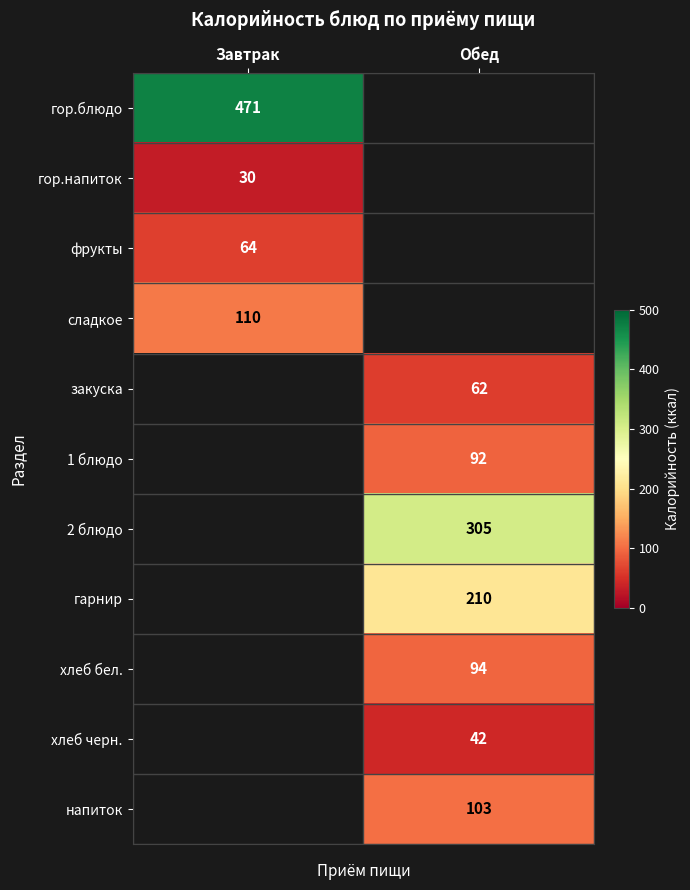

True or false: хлеб черн. has a value of 25 at Обед.

False